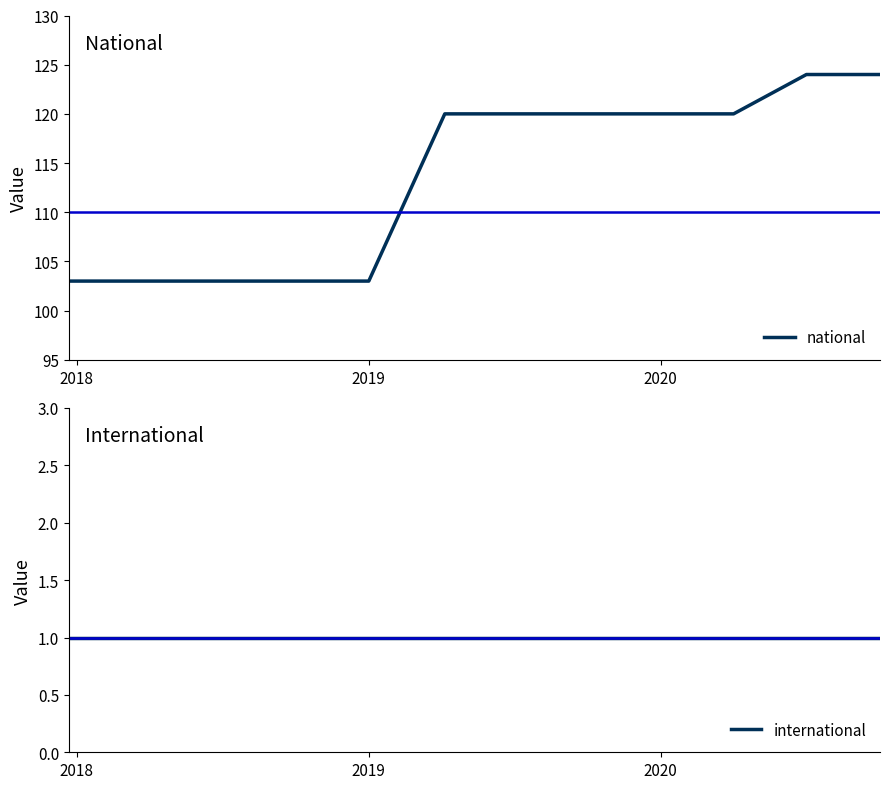

True or false: national and international cross at least once.

False